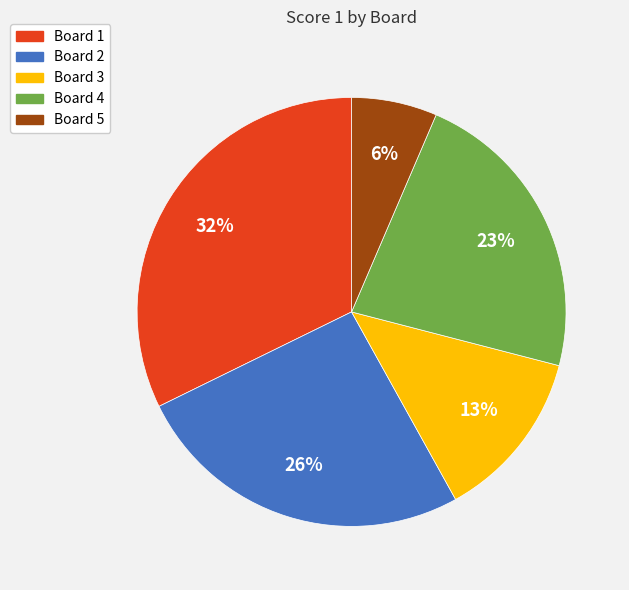

Is there a majority slice in this chart?

No